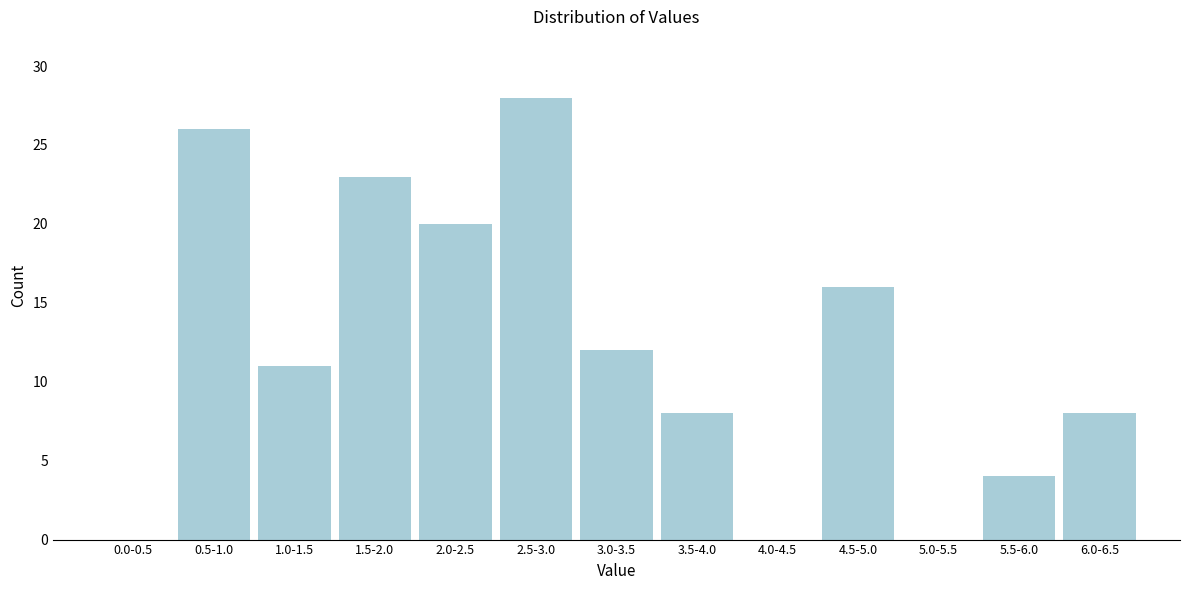

Reading left to right, transcribe all the data shown in this chart.

0.0-0.5=0	0.5-1.0=26	1.0-1.5=11	1.5-2.0=23	2.0-2.5=20	2.5-3.0=28	3.0-3.5=12	3.5-4.0=8	4.0-4.5=0	4.5-5.0=16	5.0-5.5=0	5.5-6.0=4	6.0-6.5=8